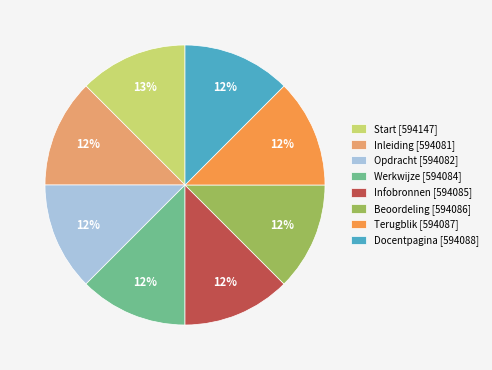

To the nearest percent, what portion does Beoordeling represent?

12%